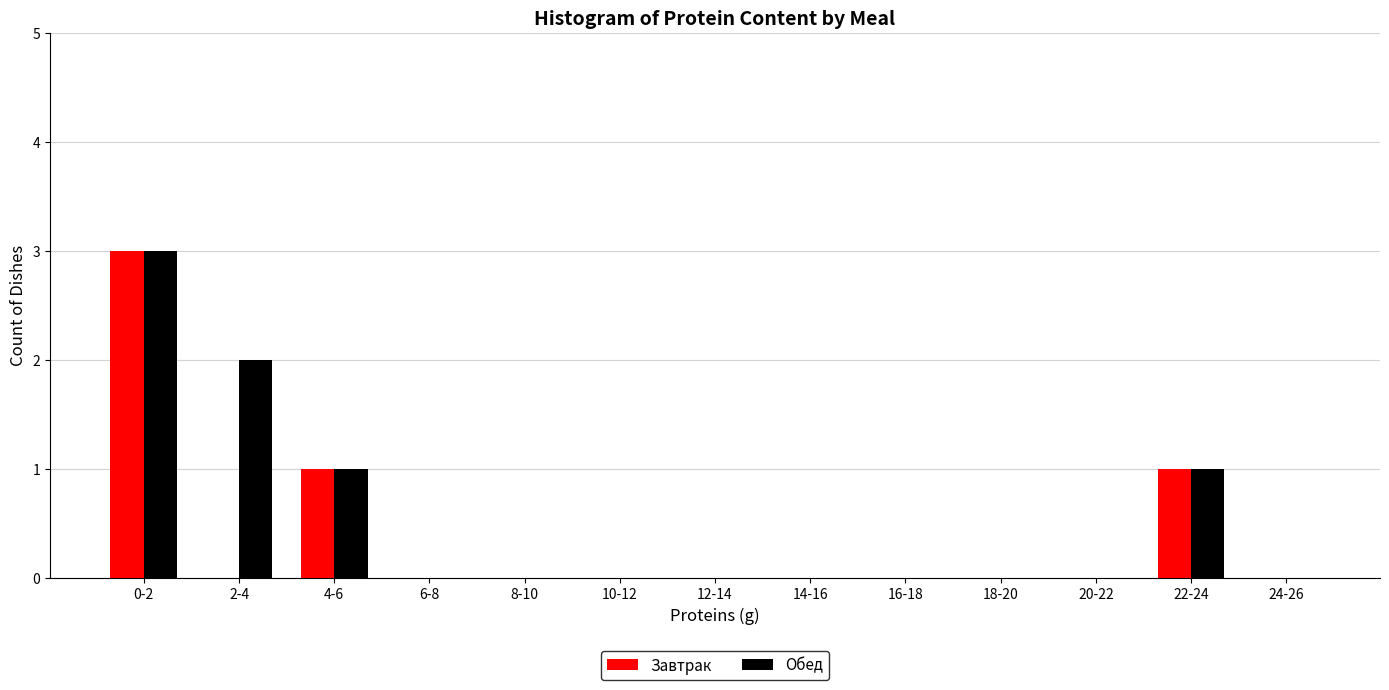

Reading right to left, transcribe all the data shown in this chart.

Завтрак: 24-26=0	22-24=1	20-22=0	18-20=0	16-18=0	14-16=0	12-14=0	10-12=0	8-10=0	6-8=0	4-6=1	2-4=0	0-2=3
Обед: 24-26=0	22-24=1	20-22=0	18-20=0	16-18=0	14-16=0	12-14=0	10-12=0	8-10=0	6-8=0	4-6=1	2-4=2	0-2=3